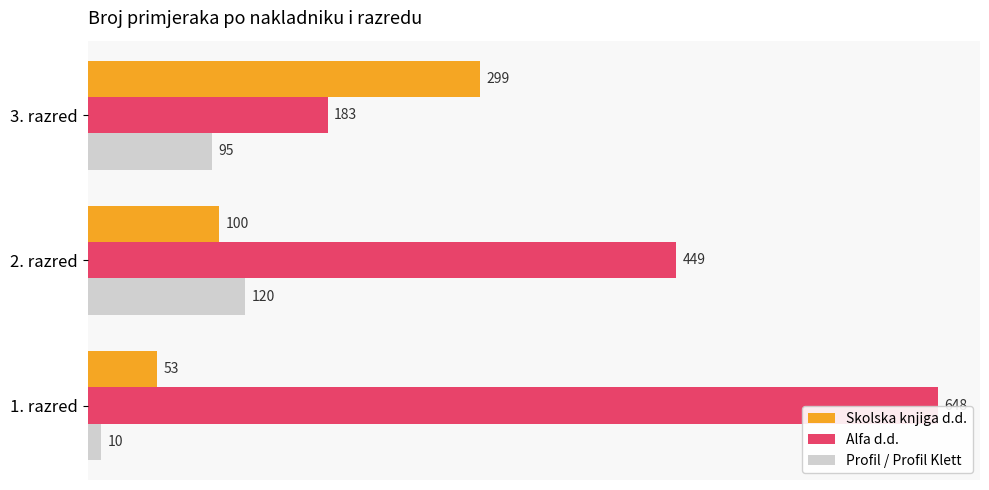

At which category is the sum across all series the highest?

1. razred